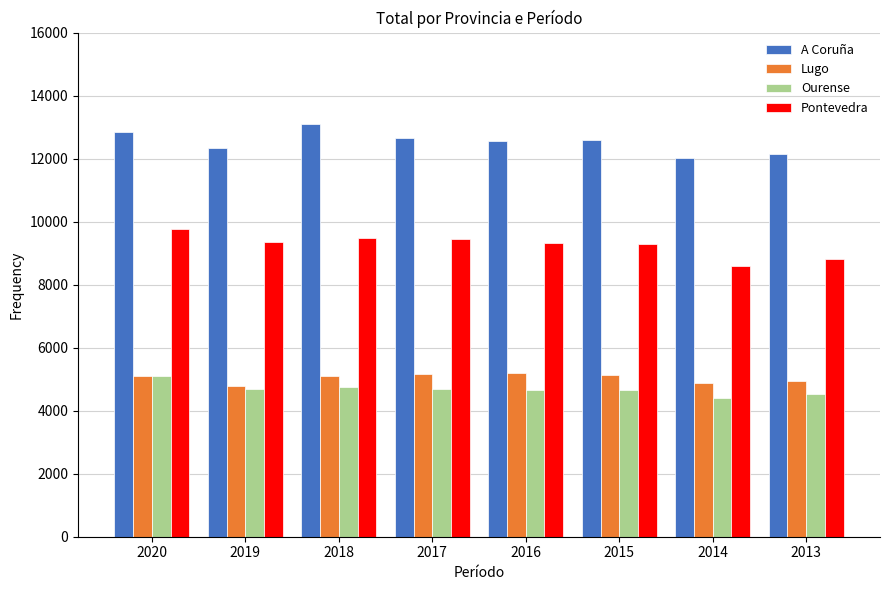

What is the minimum value for Pontevedra?

8607